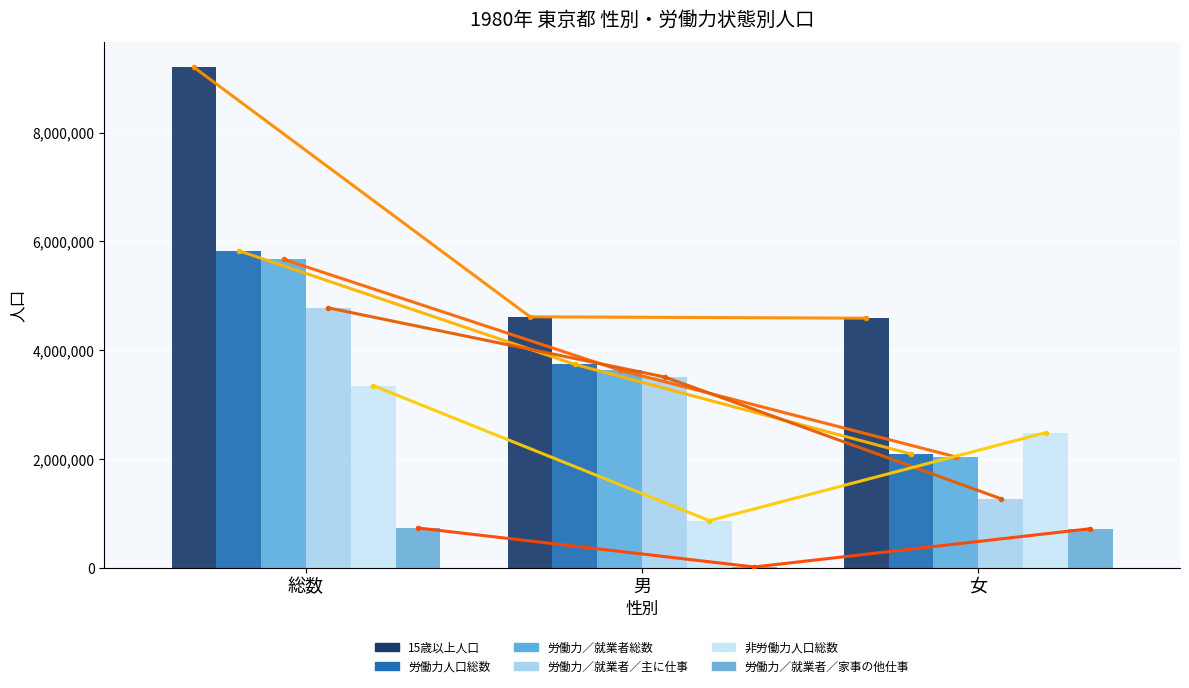

What is the difference between the highest and lowest values at 総数?

8472757